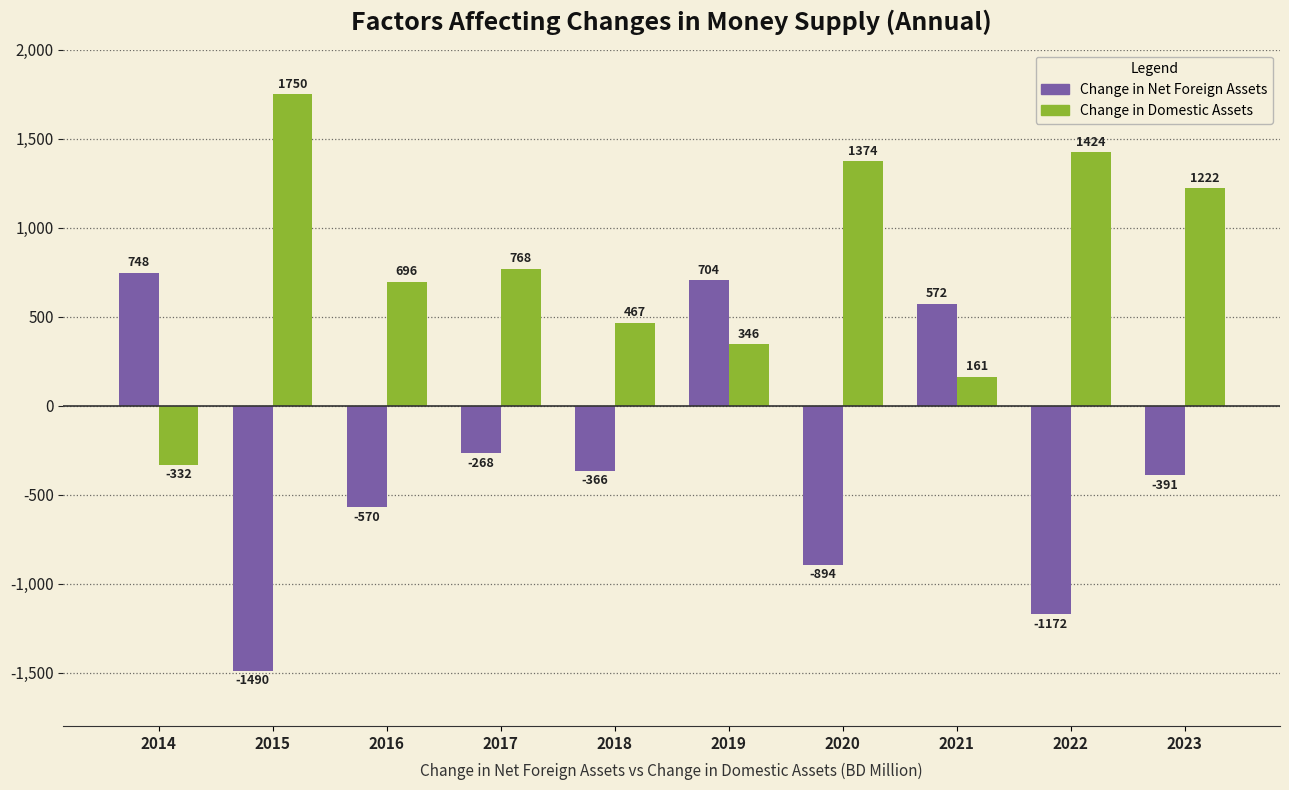

What is the value of the Change in Domestic Assets bar at the 10th from the left?

1221.7